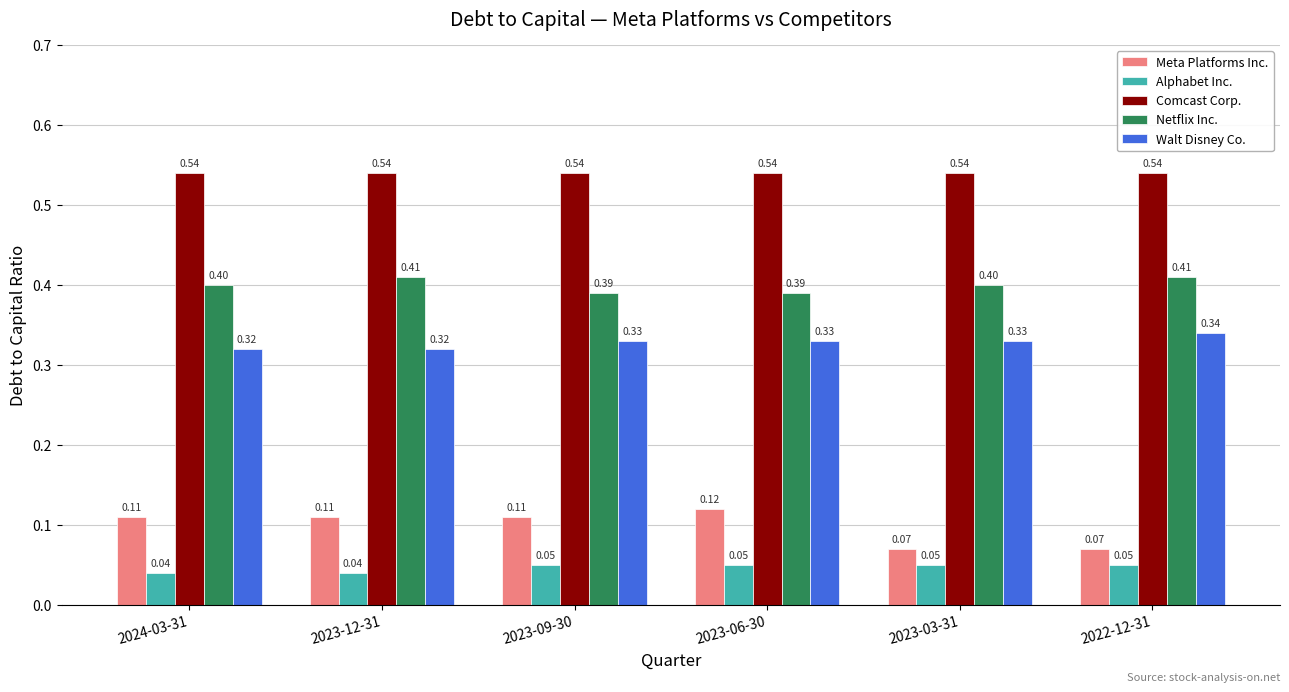

Which series has the largest total across all categories?

Comcast Corp.